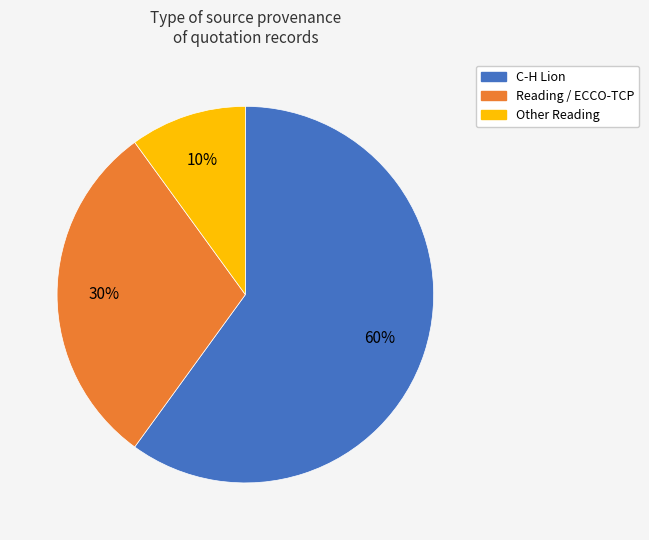

Approximately how many times larger is the value at Reading / ECCO-TCP compared to C-H Lion?

0.5